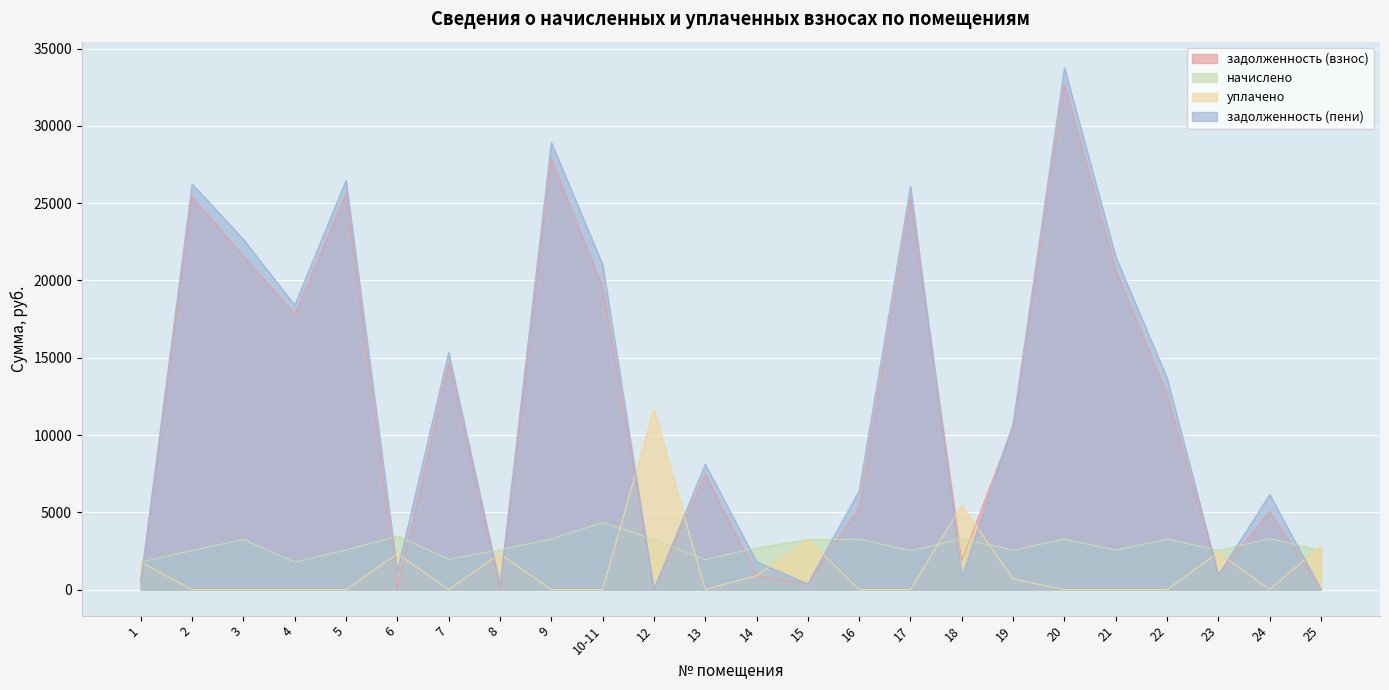

Reading left to right, extract all data points from this chart.

задолженность (взнос): 519.3	25405.0	21571.9	17810.2	25619.0	0.7	14682.0	0.0	27839.3	19589.5	0.0	7468.7	899.4	359.3	5301.6	25244.5	1881.3	10579.0	32678.7	20672.3	12590.8	953.5	5045.3	0.0
начислено: 1774.3	2530.8	3244.8	1774.3	2552.1	3473.8	1960.7	2568.1	3271.4	4342.3	3239.5	1934.1	2701.3	3234.1	3260.7	2514.8	3276.7	2552.1	3255.4	2557.4	3260.7	2541.4	3292.7	2530.8
уплачено: 1773.0	0.0	0.0	0.0	0.0	2315.9	0.0	2304.0	0.0	0.0	11679.6	0.0	901.0	3219.5	0.0	0.0	5460.7	685.0	0.0	0.0	0.0	2397.0	0.0	2854.0
задолженность (пени): 519.8	26248.6	22653.5	18401.6	26469.7	1158.7	15335.6	267.1	28929.7	21037.0	0.0	8113.4	1799.8	359.3	6388.6	26082.8	789.2	10744.7	33763.8	21524.8	13677.7	951.6	6142.9	0.0